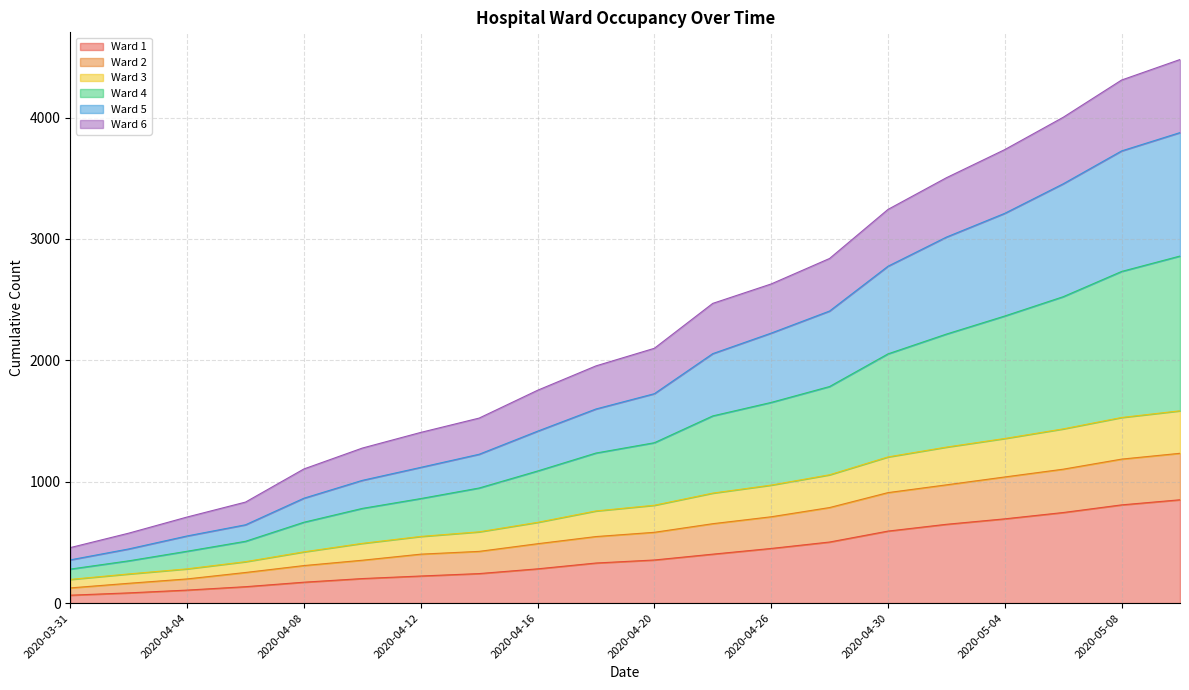

Which category has the highest value in the Ward 2 series?

2020-05-10